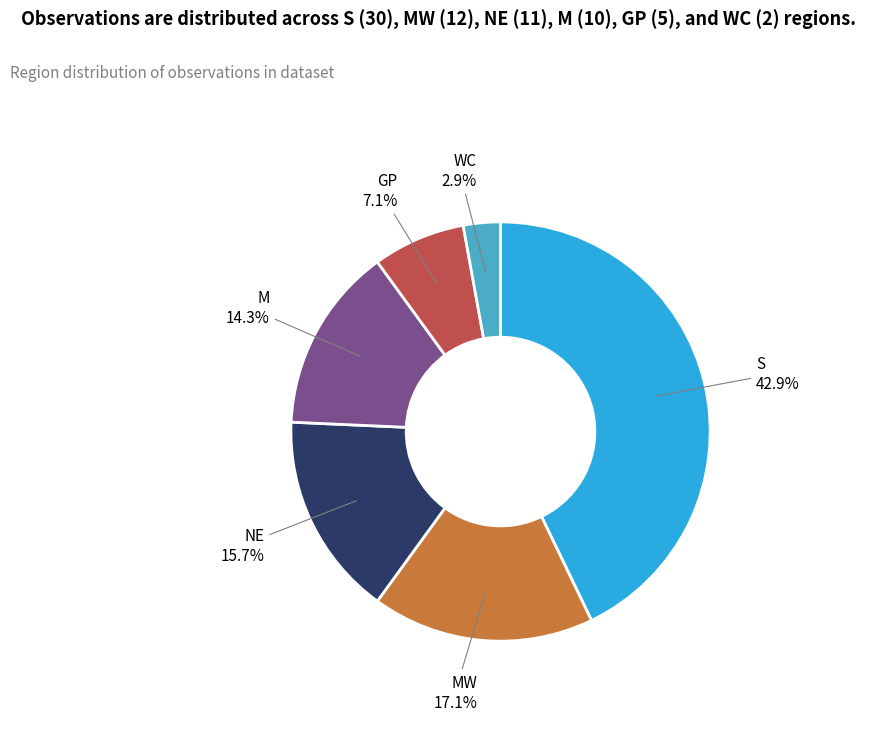

To the nearest percent, what portion does S represent?

43%